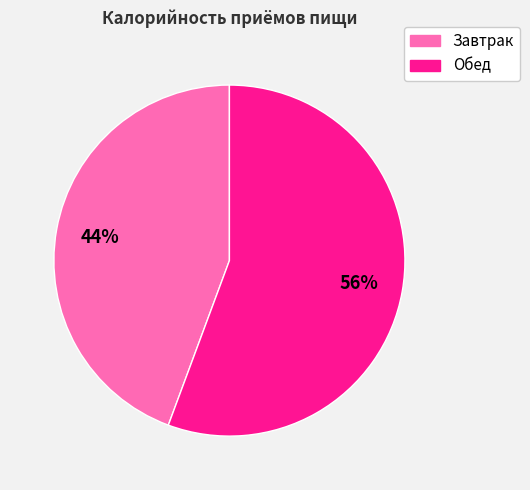

Is it true that Обед is 56% of the pie?

True